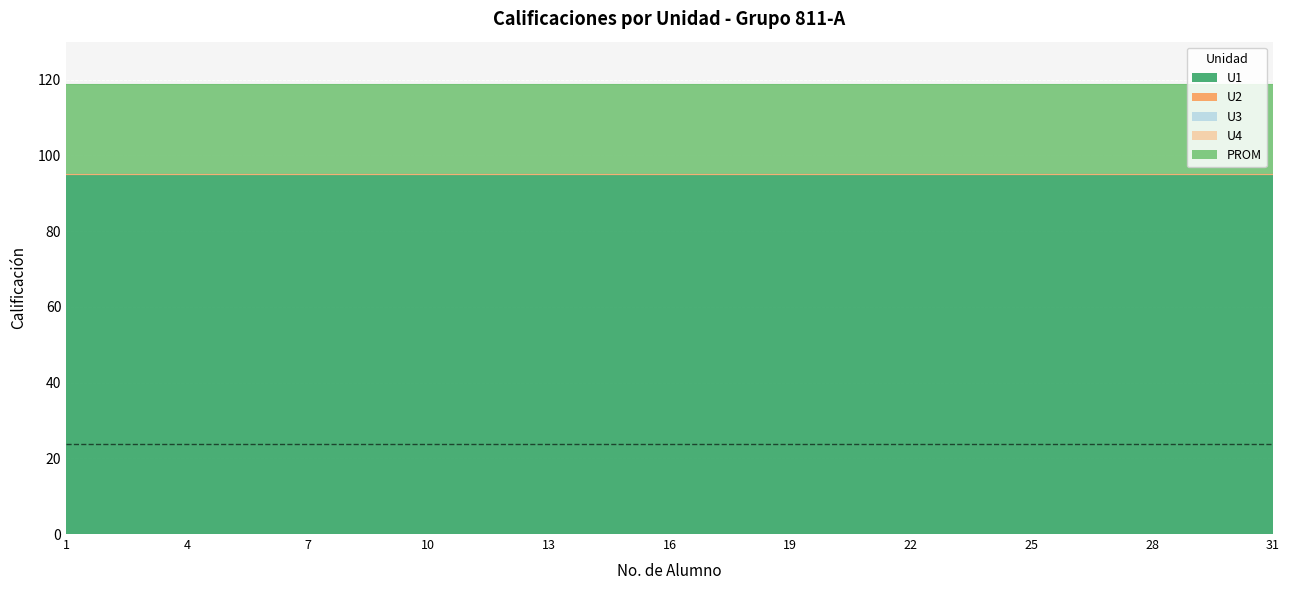

Is it true that PROM equals 23.8 at 17?

True